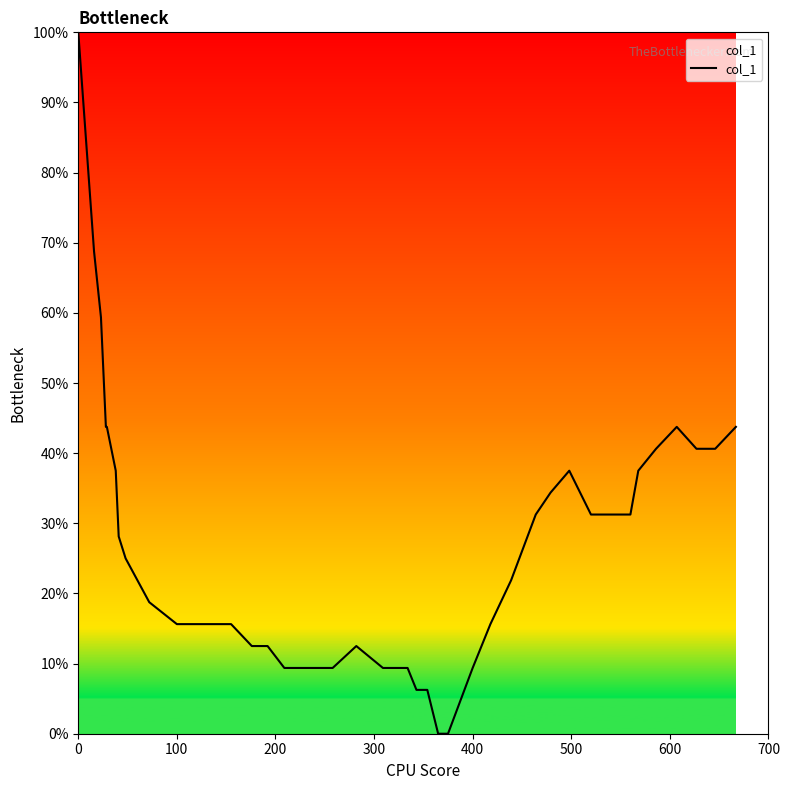

What is the maximum value shown in the chart?

100.0